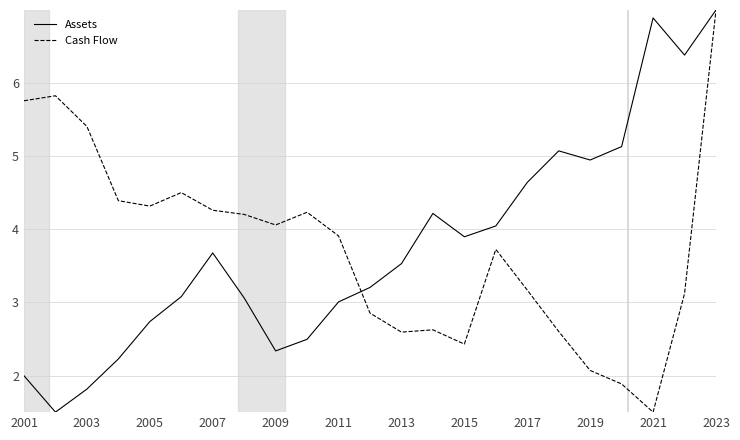

What is the lowest value of the Assets series?

1.5